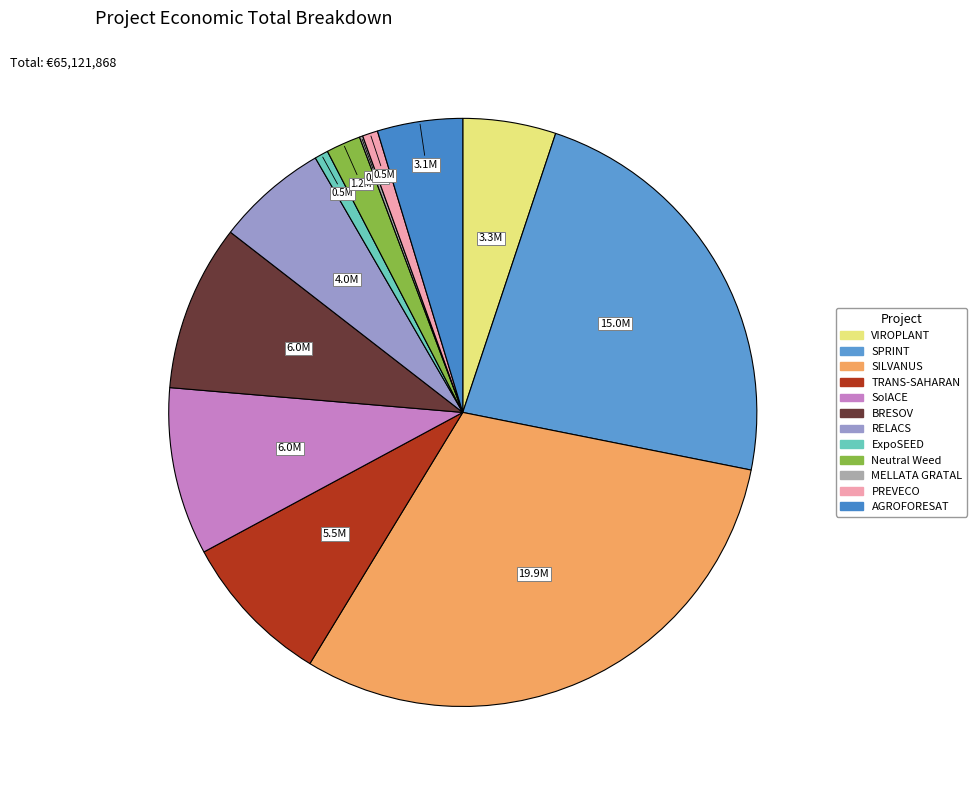

Which category has the biggest portion of the pie?

SILVANUS